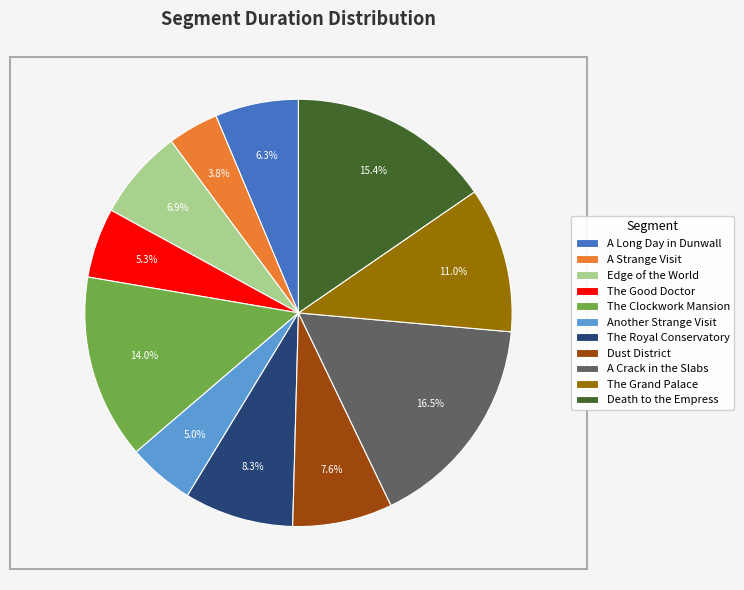

Is it true that The Grand Palace is 1% of the pie?

False